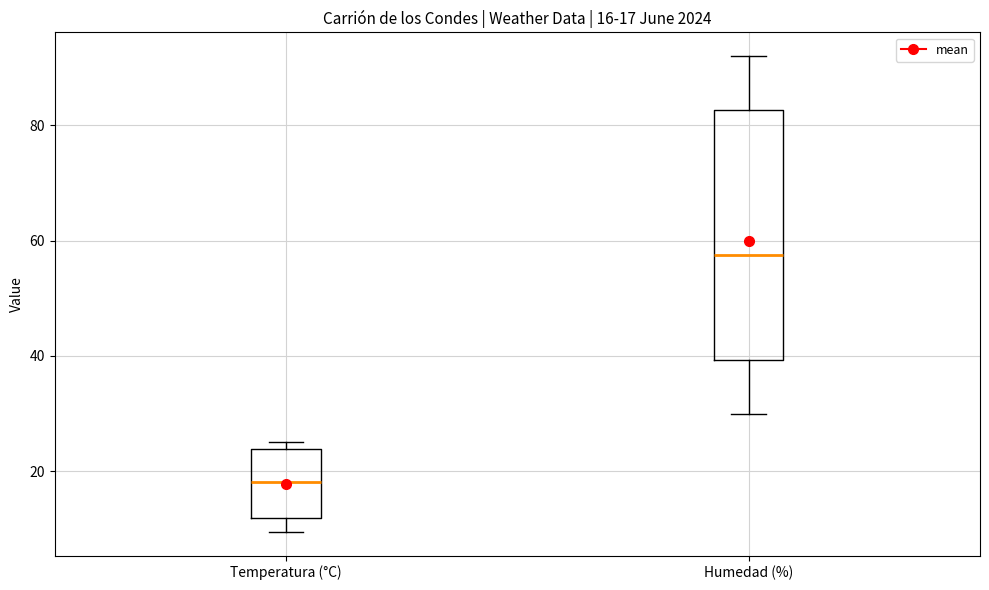

Comparing the boxes themselves (not the whiskers), which one is the tallest?

Humedad (%)